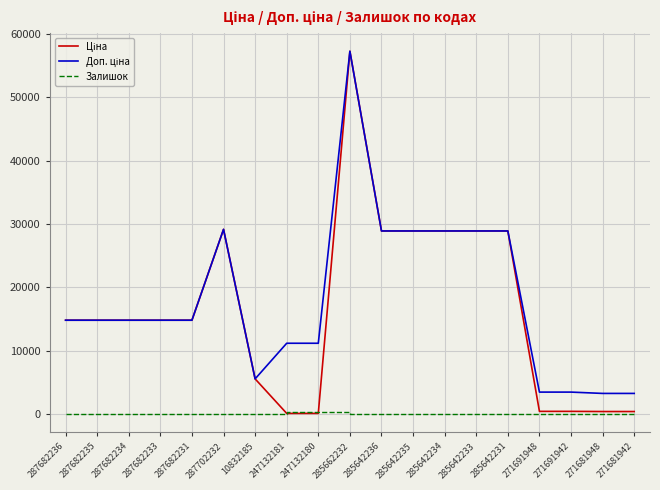

Is it true that Залишок equals 7.0 at 10832185?

True